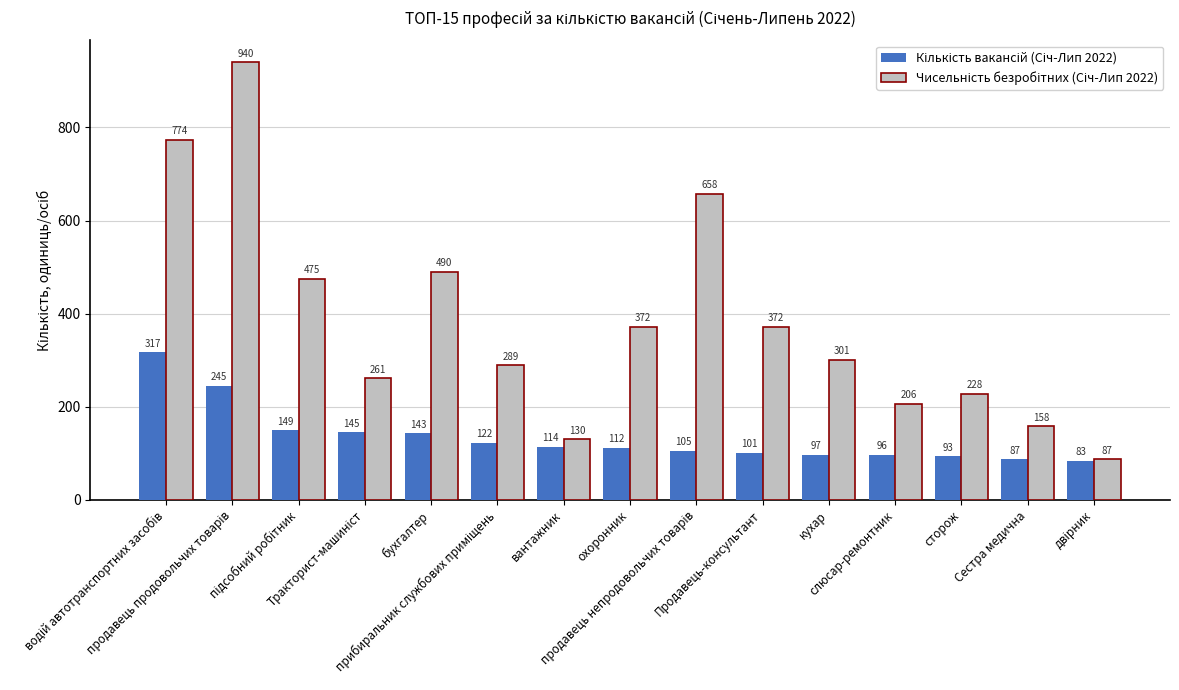

Count the number of categories in the chart.

15